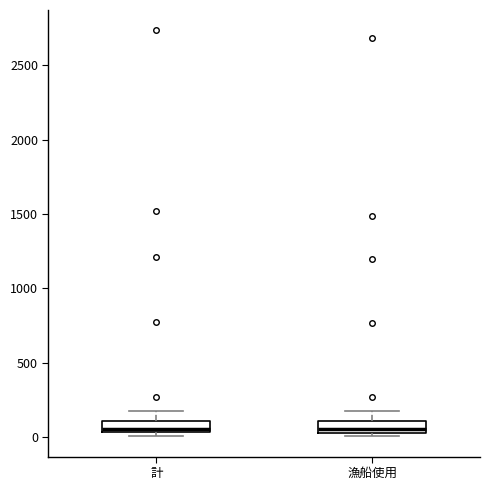

Where is the lower edge of the box for 計 on the y-axis? The values are not printed on the chart, so give them approximately, as read against the axis.

50